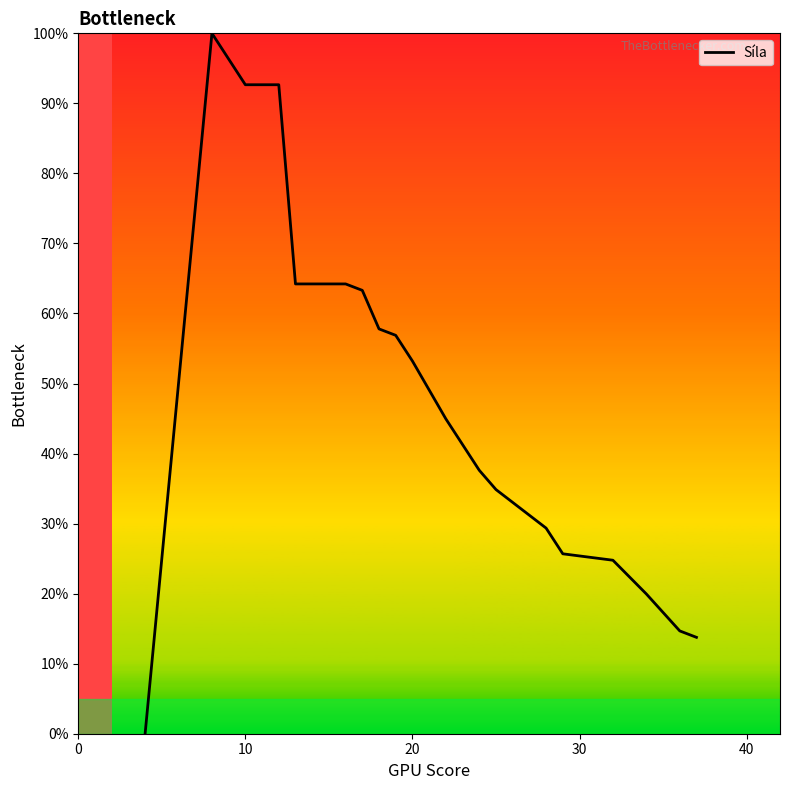

What is the average value?

46.6